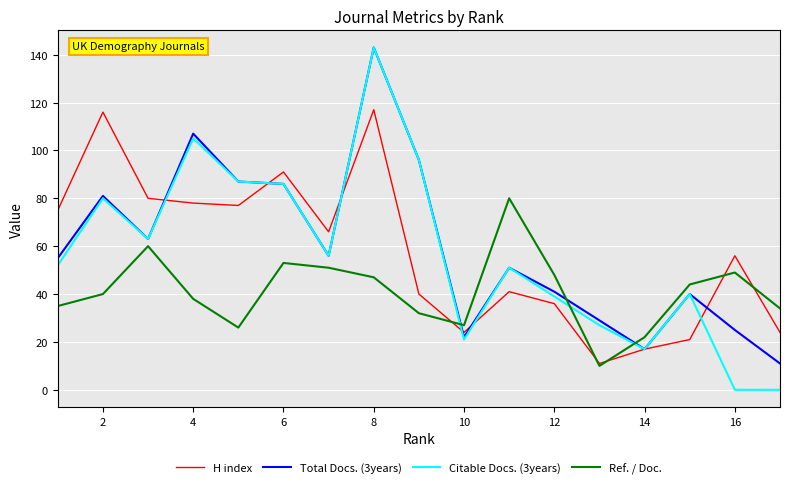

Which series has the widest spread of values?

Citable Docs. (3years)